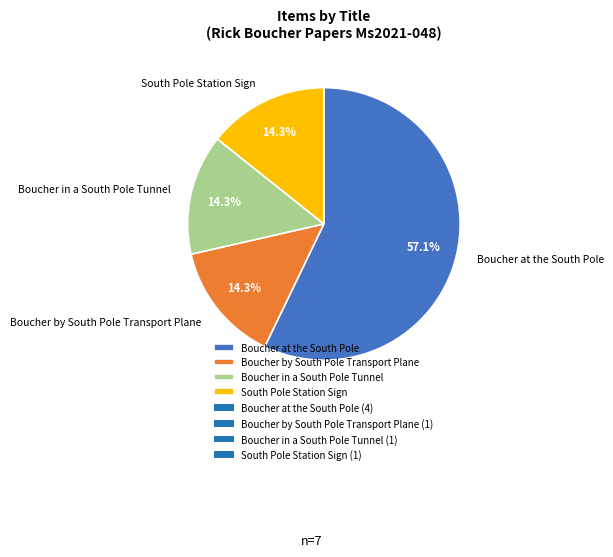

Count the number of slices in the pie.

4